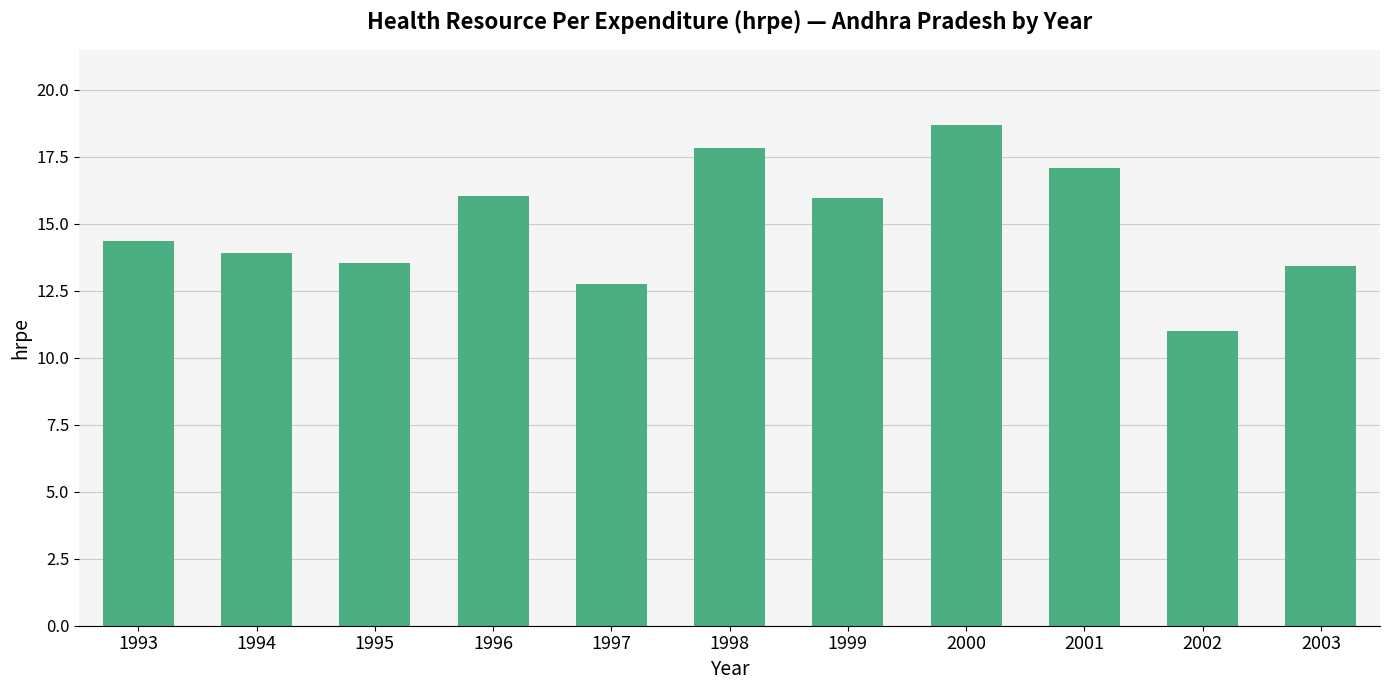

Which category has the highest value across all series?

2000